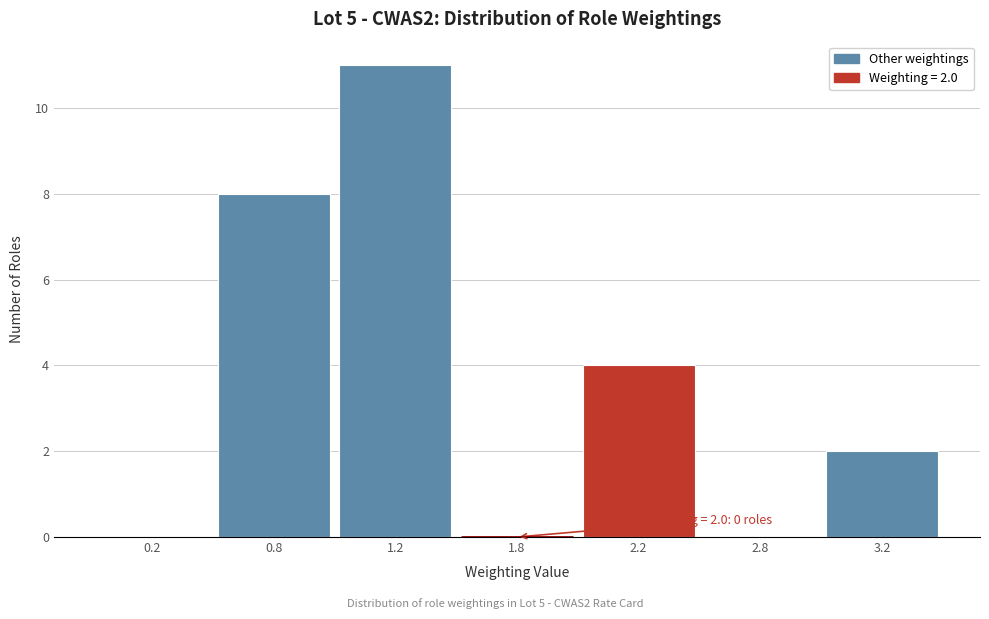

Reading left to right, extract all data points from this chart.

0.2=0	0.8=8	1.2=11	1.8=0	2.2=4	2.8=0	3.2=2